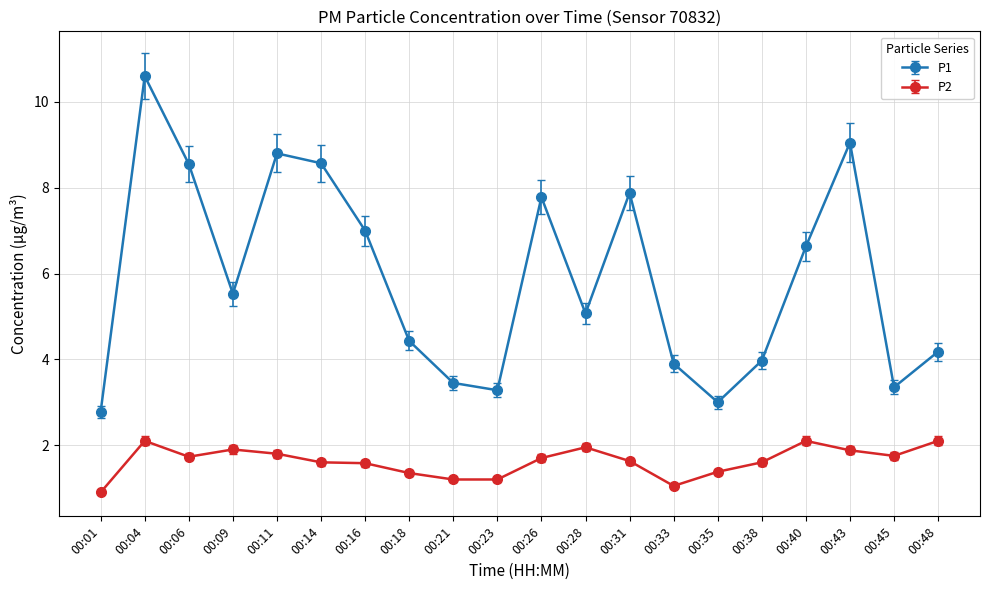

How many lines are shown in the chart?

2